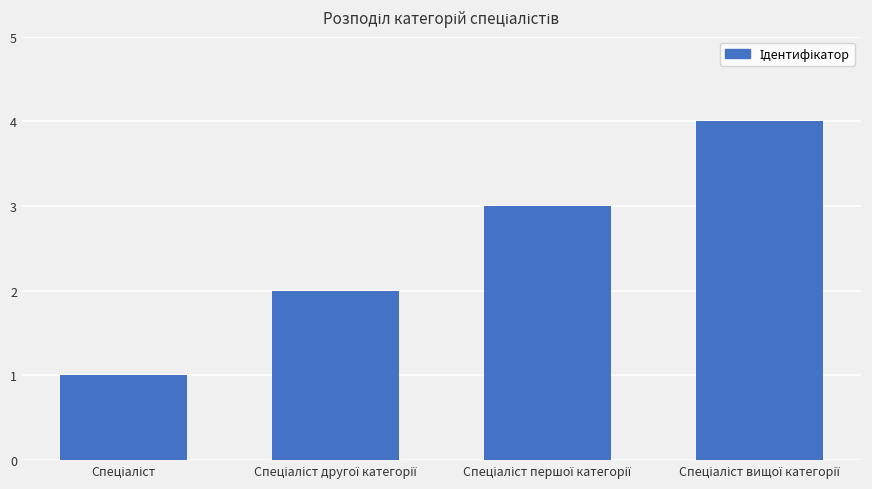

What is the greatest value displayed?

4